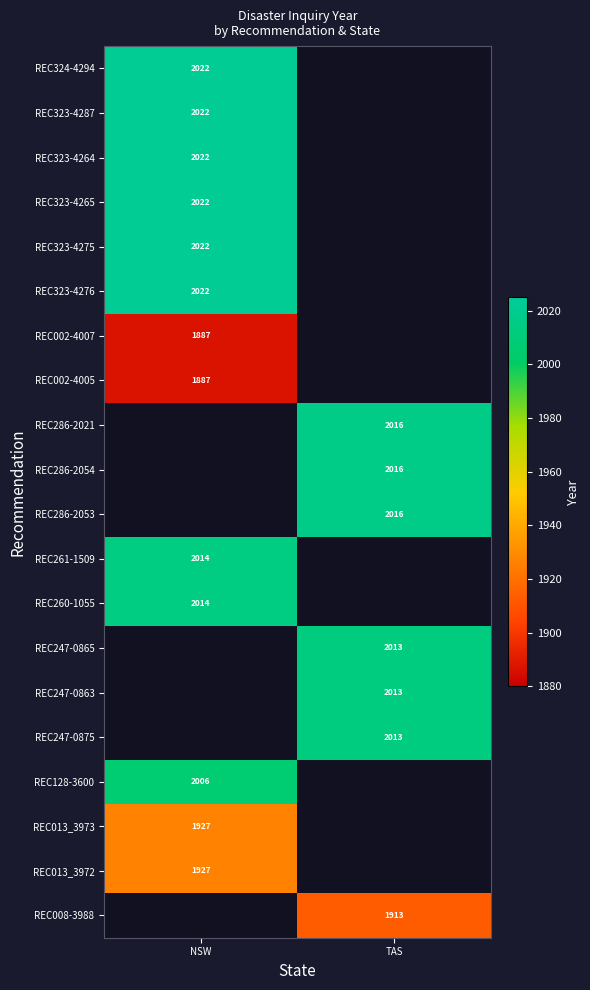

The value of REC286-2053 at TAS is 1334. True or false?

False